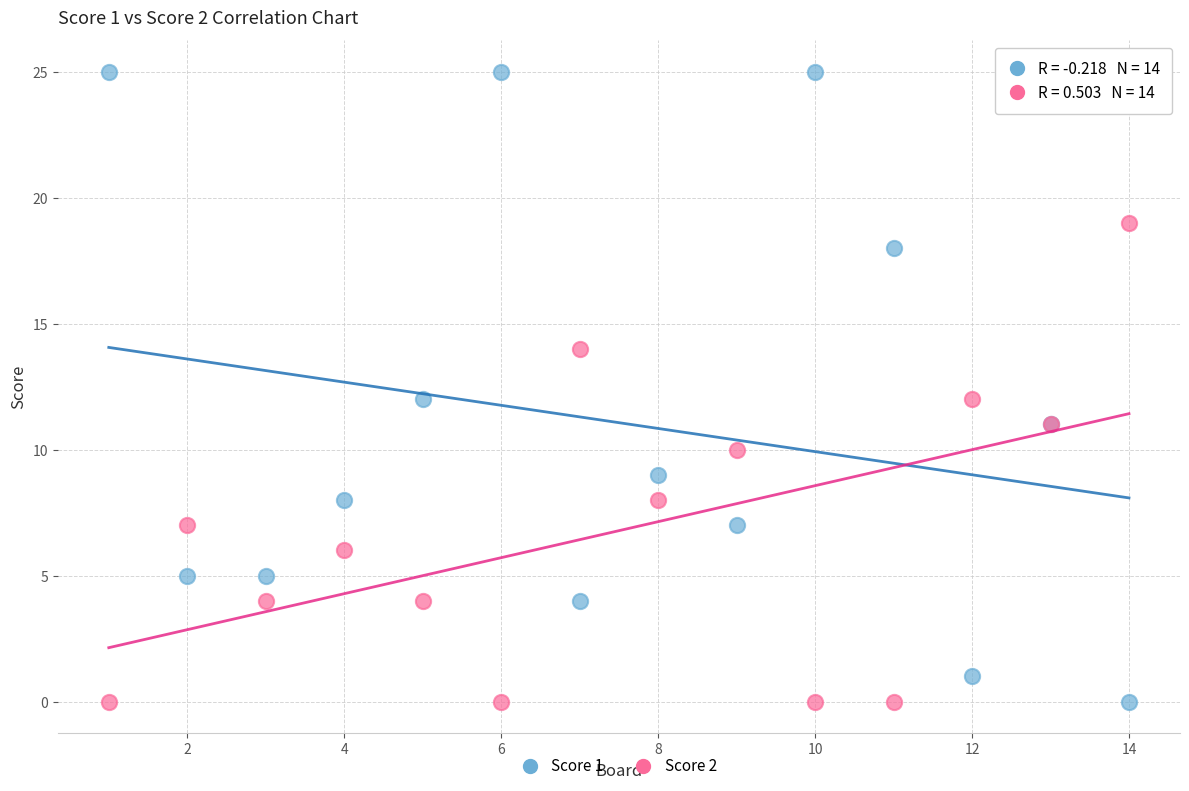

Which series has the widest spread of Y values?

Score 1